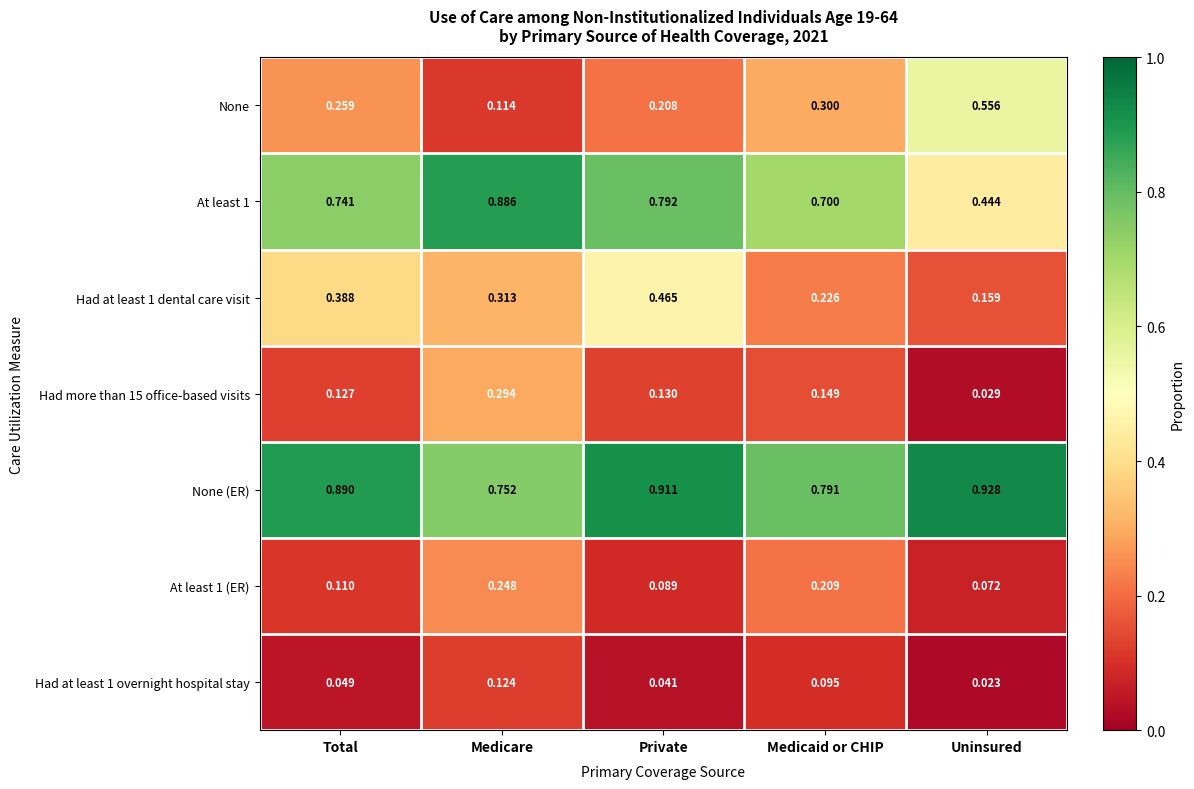

Which label corresponds to the smallest value in the chart?

Uninsured